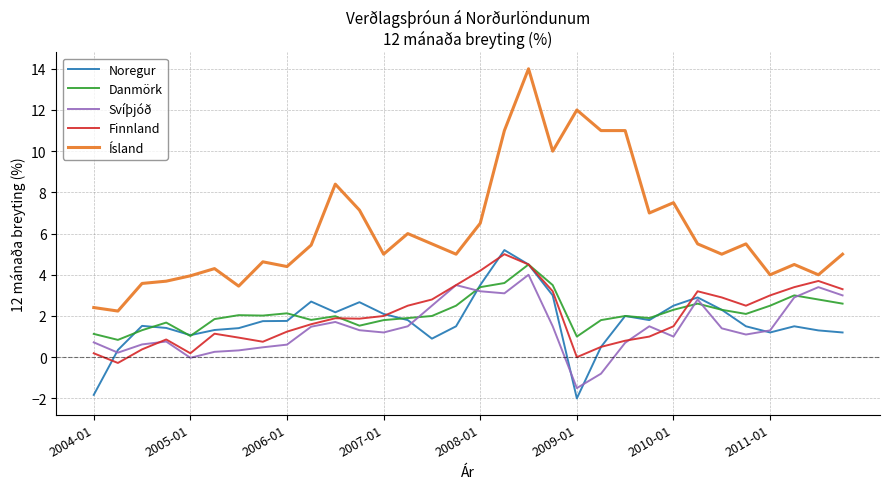

Which series has the largest range (max minus min)?

Ísland